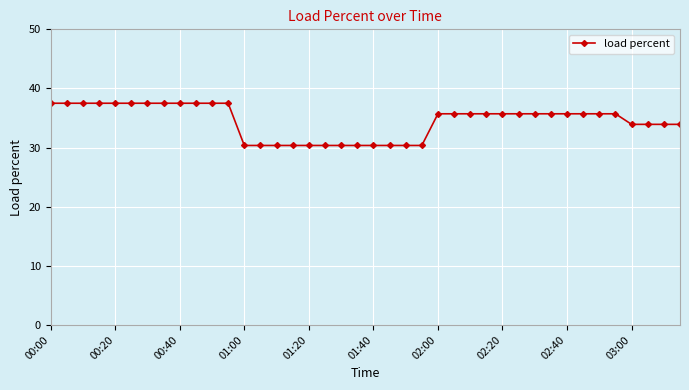

How many data points are above 35?

24